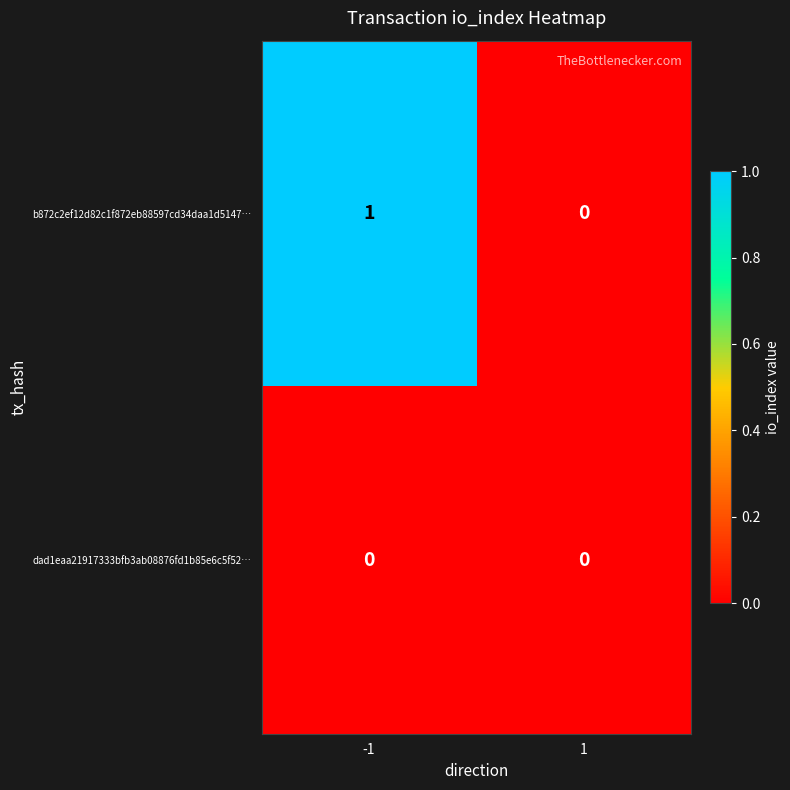

Which series changed the most between -1 and 1?

b872c2ef12d82c1f872eb88597cd34daa1d5147…